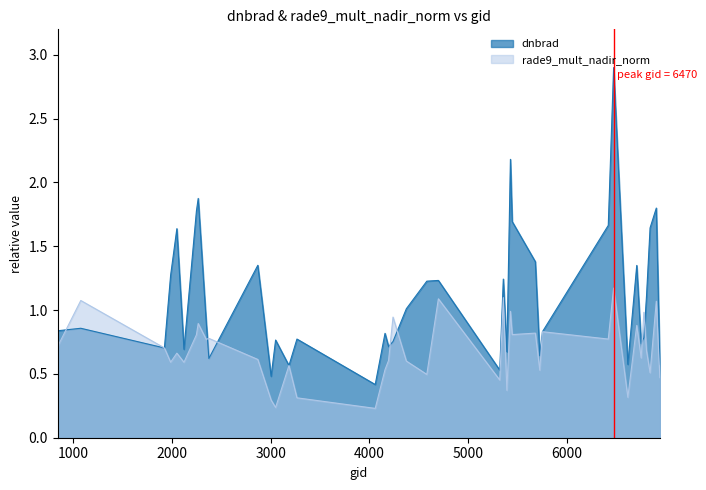

What is the difference between the highest and lowest values at 2249?

1.0